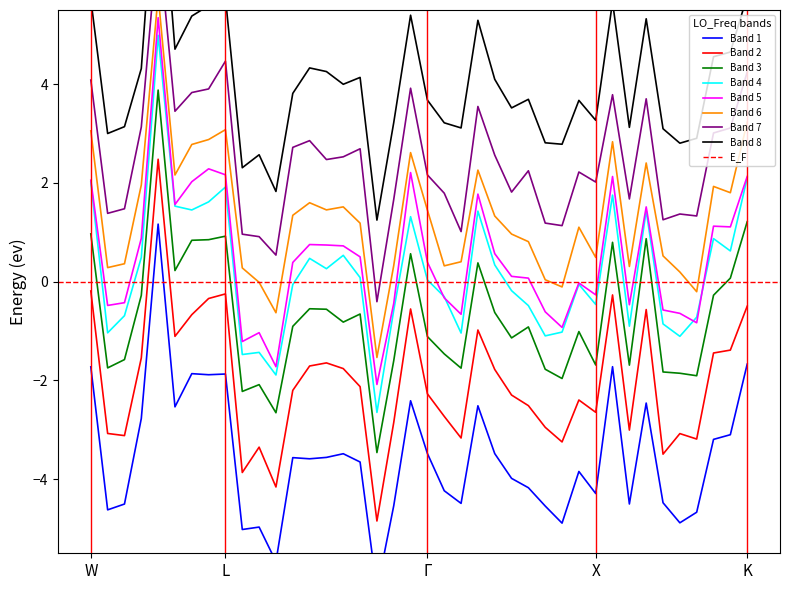

How many data points are above 3?

31